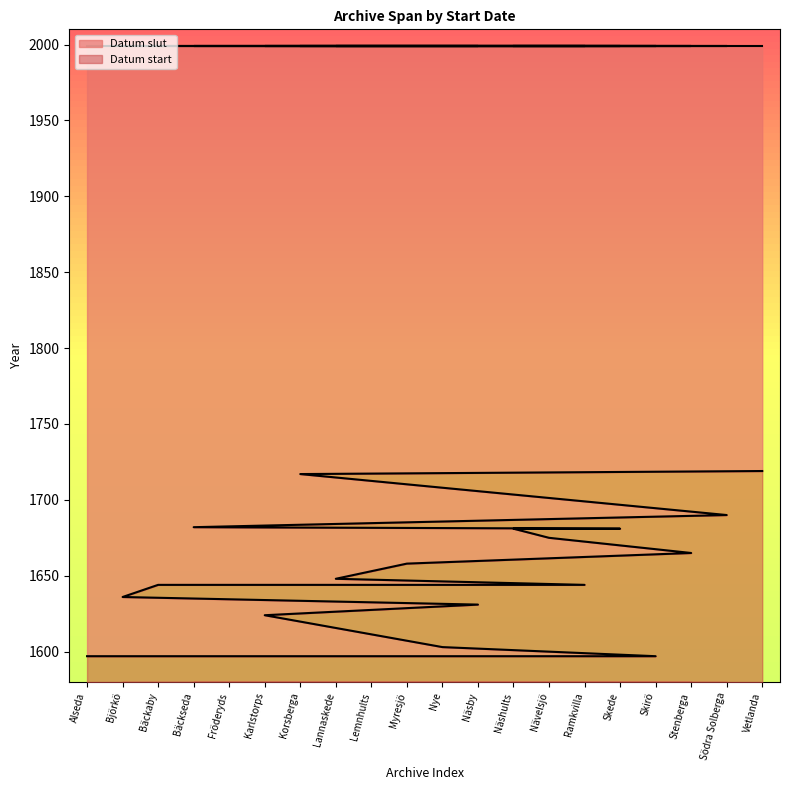

Reading left to right, list all the values displayed in this chart.

Datum start: 1597	1636	1644	1682	1644	1624	1717	1648	1597	1658	1603	1631	1681	1675	1644	1681	1597	1665	1690	1719
Datum slut: 1999	1999	1999	1999	1999	1999	1999	1999	1999	1999	1999	1999	1999	1999	1999	1999	1999	1999	1999	1999